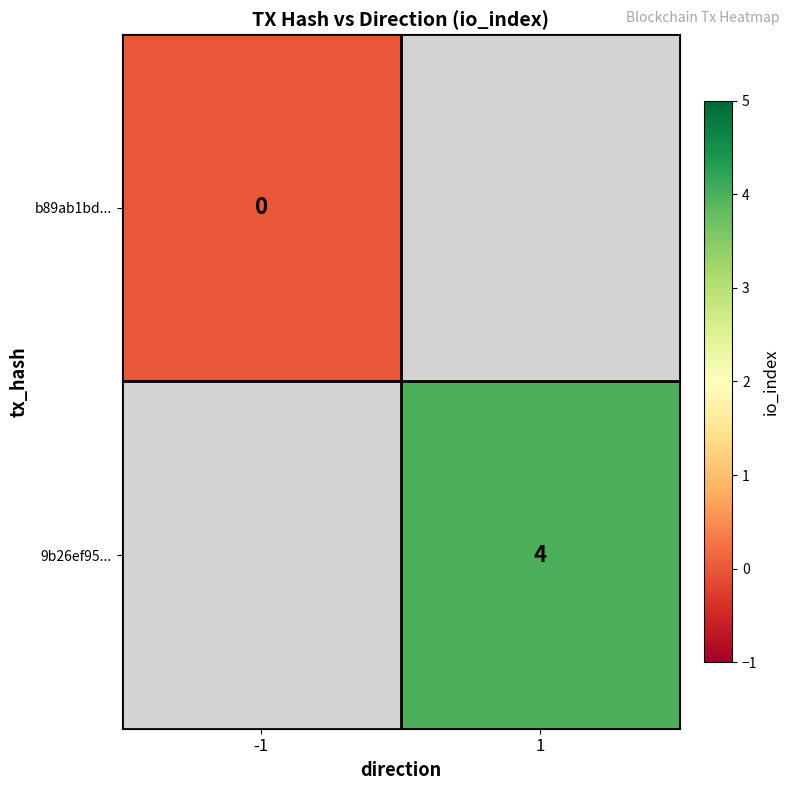

Is the value of b89ab1bd... at -1 greater than the value of 9b26ef95... at 1?

No